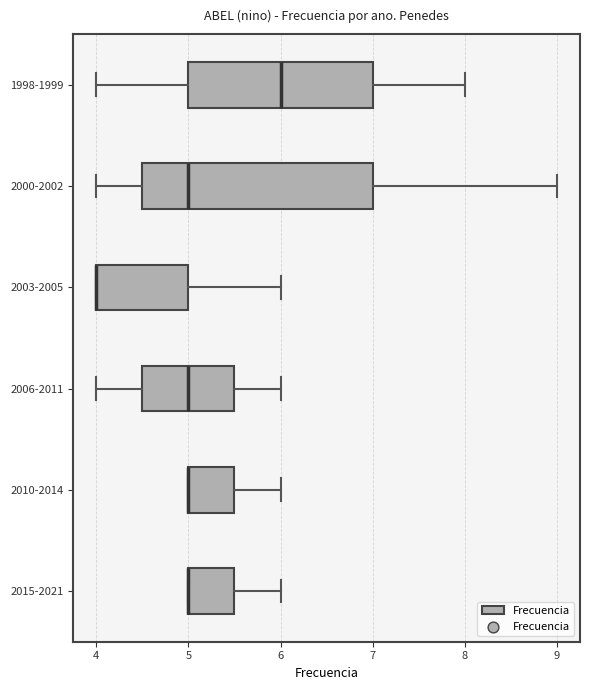

Reading bottom to top, read every box against the x-axis: the position of its median line, the range the box covers, and the ends of its whiskers. The values are not printed on the chart, so give them approximately, as read against the axis.

2015-2021: median 5.0 (drawn on the box's left edge), box 5.0 to 5.5, whiskers 5.0 to 6.0
2010-2014: median 5.0 (drawn on the box's left edge), box 5.0 to 5.5, whiskers 5.0 to 6.0
2006-2011: median 5.0, box 4.5 to 5.5, whiskers 4.0 to 6.0
2003-2005: median 4.0 (drawn on the box's left edge), box 4.0 to 5.0, whiskers 4.0 to 6.0
2000-2002: median 5.0, box 4.5 to 7.0, whiskers 4.0 to 9.0
1998-1999: median 6.0, box 5.0 to 7.0, whiskers 4.0 to 8.0